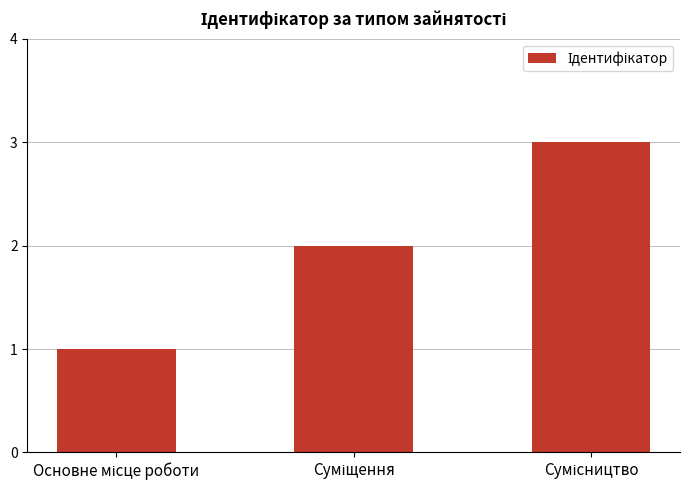

What is the sum of all values?

6